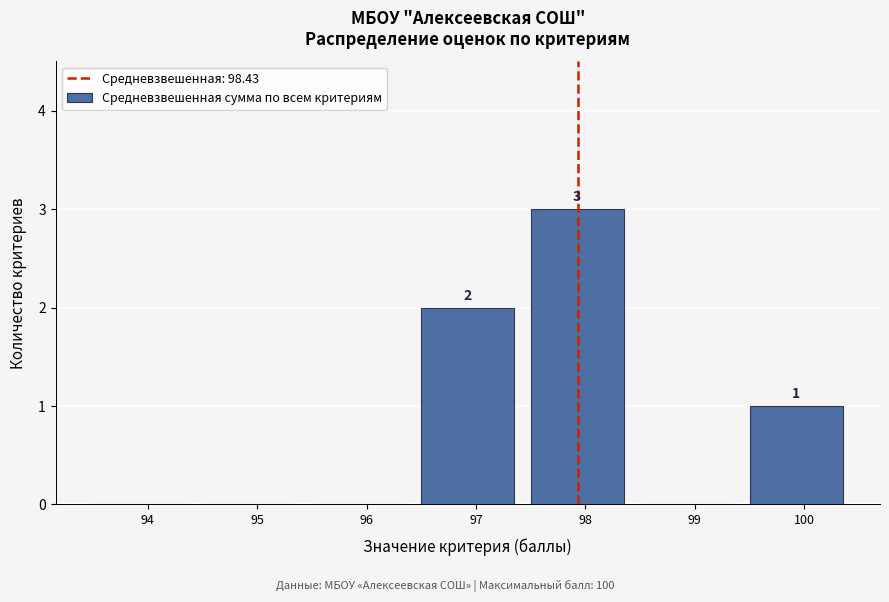

Reading right to left, transcribe all the data shown in this chart.

100=1	99=0	98=3	97=2	96=0	95=0	94=0